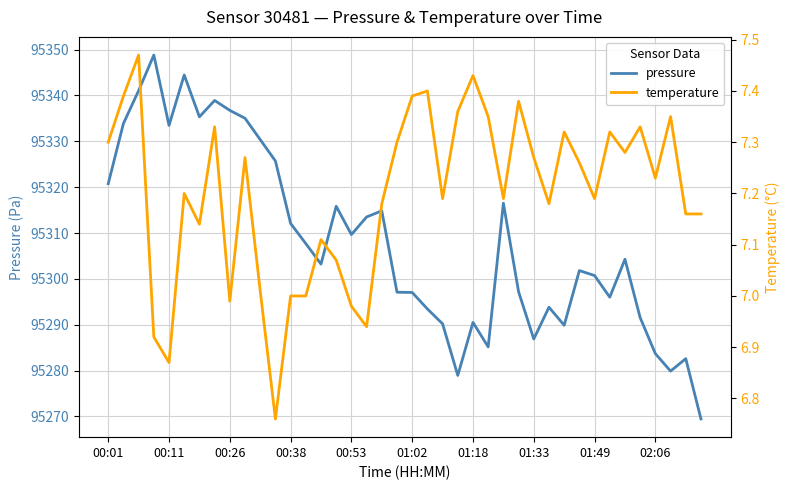

At how many categories does at least one series exceed 54547?

40